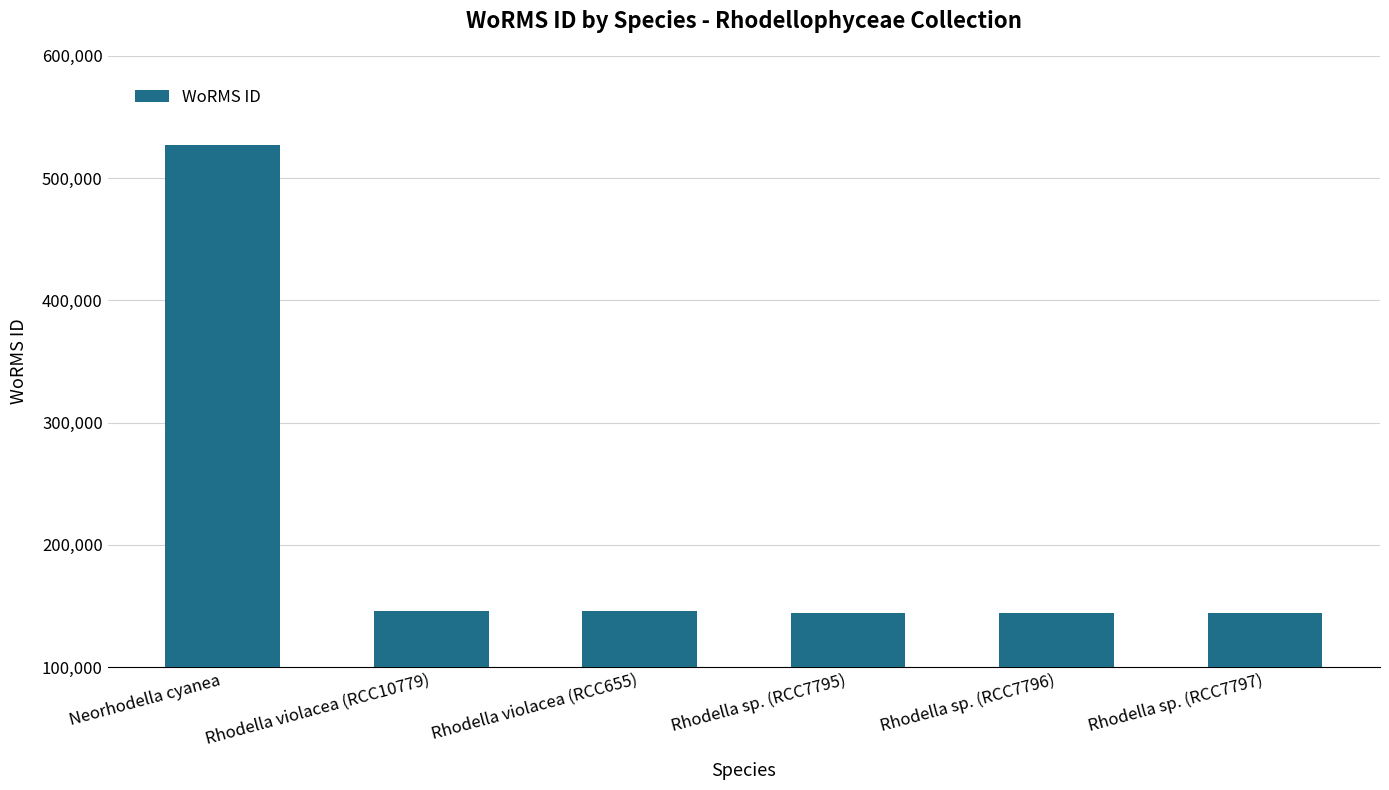

At which label does the data first exceed 145790?

Neorhodella cyanea